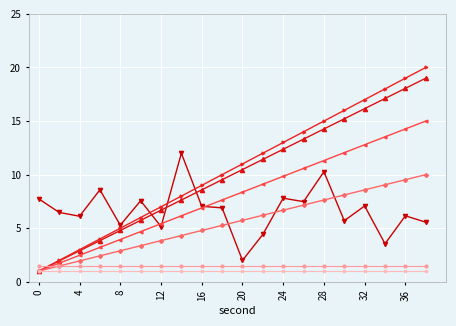

What is the smallest value displayed?

1.0